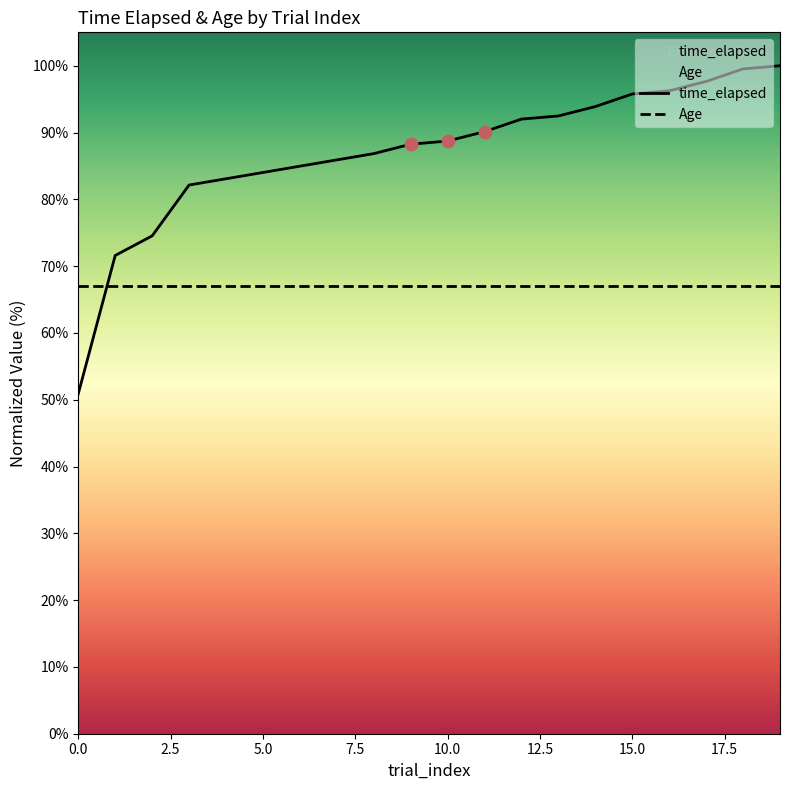

What is the change in value from 11 to 18?

+9.4